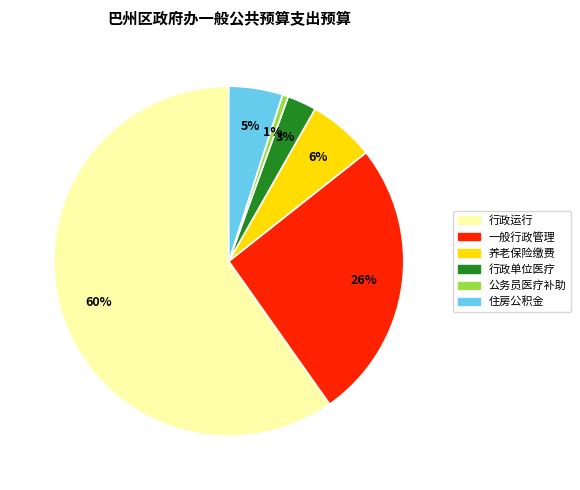

Is there any slice that represents more than half of the pie?

Yes